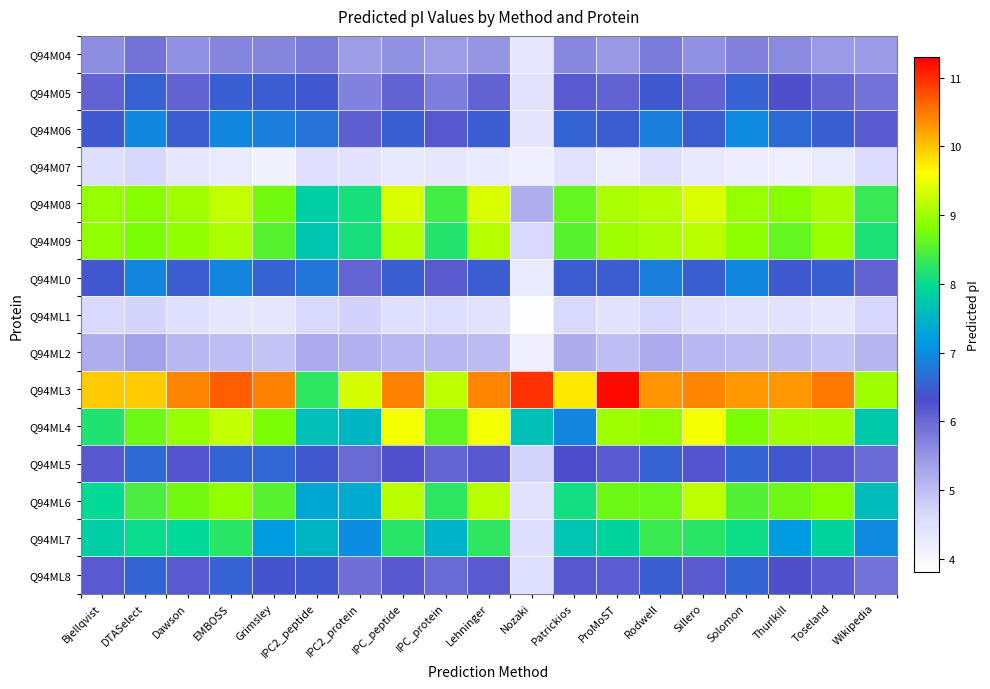

Reading left to right, list all the values displayed in this chart.

Q94M04: Bjellqvist=5.6	DTASelect=5.9	Dawson=5.5	EMBOSS=5.7	Grimsley=5.7	IPC2_peptide=5.8	IPC2_protein=5.4	IPC_peptide=5.5	IPC_protein=5.4	Lehninger=5.5	Nozaki=4.3	Patrickios=5.7	ProMoST=5.5	Rodwell=5.8	Sillero=5.5	Solomon=5.7	Thurlkill=5.6	Toseland=5.5	Wikipedia=5.5
Q94M05: Bjellqvist=6.1	DTASelect=6.5	Dawson=6.1	EMBOSS=6.5	Grimsley=6.5	IPC2_peptide=6.4	IPC2_protein=5.7	IPC_peptide=6.1	IPC_protein=5.8	Lehninger=6.1	Nozaki=4.4	Patrickios=6.1	ProMoST=6.1	Rodwell=6.4	Sillero=6.1	Solomon=6.5	Thurlkill=6.3	Toseland=6.1	Wikipedia=5.9
Q94M06: Bjellqvist=6.5	DTASelect=6.9	Dawson=6.5	EMBOSS=6.9	Grimsley=6.8	IPC2_peptide=6.7	IPC2_protein=6.1	IPC_peptide=6.5	IPC_protein=6.2	Lehninger=6.5	Nozaki=4.4	Patrickios=6.6	ProMoST=6.5	Rodwell=6.9	Sillero=6.5	Solomon=7.0	Thurlkill=6.6	Toseland=6.5	Wikipedia=6.2
Q94M07: Bjellqvist=4.5	DTASelect=4.7	Dawson=4.3	EMBOSS=4.3	Grimsley=4.1	IPC2_peptide=4.5	IPC2_protein=4.4	IPC_peptide=4.3	IPC_protein=4.4	Lehninger=4.3	Nozaki=4.2	Patrickios=4.4	ProMoST=4.2	Rodwell=4.5	Sillero=4.3	Solomon=4.2	Thurlkill=4.2	Toseland=4.2	Wikipedia=4.6
Q94M08: Bjellqvist=8.9	DTASelect=8.8	Dawson=9.0	EMBOSS=9.2	Grimsley=8.7	IPC2_peptide=7.8	IPC2_protein=8.1	IPC_peptide=9.4	IPC_protein=8.4	Lehninger=9.4	Nozaki=5.2	Patrickios=8.6	ProMoST=9.1	Rodwell=9.2	Sillero=9.4	Solomon=8.9	Thurlkill=8.9	Toseland=9.1	Wikipedia=8.3
Q94M09: Bjellqvist=8.9	DTASelect=8.8	Dawson=8.9	EMBOSS=9.1	Grimsley=8.5	IPC2_peptide=7.7	IPC2_protein=8.1	IPC_peptide=9.2	IPC_protein=8.2	Lehninger=9.2	Nozaki=4.6	Patrickios=8.5	ProMoST=9.0	Rodwell=9.1	Sillero=9.2	Solomon=8.9	Thurlkill=8.6	Toseland=9.0	Wikipedia=8.2
Q94ML0: Bjellqvist=6.4	DTASelect=6.9	Dawson=6.5	EMBOSS=6.9	Grimsley=6.5	IPC2_peptide=6.7	IPC2_protein=6.0	IPC_peptide=6.5	IPC_protein=6.2	Lehninger=6.5	Nozaki=4.3	Patrickios=6.5	ProMoST=6.5	Rodwell=6.9	Sillero=6.5	Solomon=6.9	Thurlkill=6.4	Toseland=6.5	Wikipedia=6.1
Q94ML1: Bjellqvist=4.6	DTASelect=4.7	Dawson=4.5	EMBOSS=4.4	Grimsley=4.3	IPC2_peptide=4.6	IPC2_protein=4.7	IPC_peptide=4.5	IPC_protein=4.5	Lehninger=4.4	Nozaki=3.8	Patrickios=4.6	ProMoST=4.4	Rodwell=4.7	Sillero=4.5	Solomon=4.4	Thurlkill=4.4	Toseland=4.3	Wikipedia=4.7
Q94ML2: Bjellqvist=5.2	DTASelect=5.3	Dawson=5.1	EMBOSS=5.0	Grimsley=4.9	IPC2_peptide=5.2	IPC2_protein=5.2	IPC_peptide=5.1	IPC_protein=5.1	Lehninger=5.0	Nozaki=4.2	Patrickios=5.2	ProMoST=5.0	Rodwell=5.3	Sillero=5.1	Solomon=5.0	Thurlkill=5.0	Toseland=4.9	Wikipedia=5.1
Q94ML3: Bjellqvist=10.0	DTASelect=10.0	Dawson=10.4	EMBOSS=10.7	Grimsley=10.4	IPC2_peptide=8.3	IPC2_protein=9.3	IPC_peptide=10.4	IPC_protein=9.2	Lehninger=10.4	Nozaki=10.9	Patrickios=9.8	ProMoST=11.2	Rodwell=10.3	Sillero=10.4	Solomon=10.3	Thurlkill=10.3	Toseland=10.5	Wikipedia=9.0
Q94ML4: Bjellqvist=8.2	DTASelect=8.7	Dawson=8.9	EMBOSS=9.2	Grimsley=8.8	IPC2_peptide=7.6	IPC2_protein=7.5	IPC_peptide=9.5	IPC_protein=8.6	Lehninger=9.6	Nozaki=7.7	Patrickios=6.9	ProMoST=9.0	Rodwell=8.9	Sillero=9.6	Solomon=8.8	Thurlkill=9.0	Toseland=9.0	Wikipedia=7.8
Q94ML5: Bjellqvist=6.2	DTASelect=6.6	Dawson=6.2	EMBOSS=6.6	Grimsley=6.6	IPC2_peptide=6.4	IPC2_protein=6.0	IPC_peptide=6.2	IPC_protein=6.0	Lehninger=6.2	Nozaki=4.7	Patrickios=6.3	ProMoST=6.2	Rodwell=6.5	Sillero=6.2	Solomon=6.6	Thurlkill=6.4	Toseland=6.2	Wikipedia=6.0
Q94ML6: Bjellqvist=8.0	DTASelect=8.4	Dawson=8.7	EMBOSS=8.9	Grimsley=8.5	IPC2_peptide=7.3	IPC2_protein=7.4	IPC_peptide=9.2	IPC_protein=8.3	Lehninger=9.2	Nozaki=4.4	Patrickios=8.1	ProMoST=8.7	Rodwell=8.6	Sillero=9.2	Solomon=8.5	Thurlkill=8.7	Toseland=8.8	Wikipedia=7.6
Q94ML7: Bjellqvist=7.8	DTASelect=8.0	Dawson=8.0	EMBOSS=8.2	Grimsley=7.2	IPC2_peptide=7.5	IPC2_protein=7.0	IPC_peptide=8.2	IPC_protein=7.5	Lehninger=8.3	Nozaki=4.5	Patrickios=7.7	ProMoST=7.9	Rodwell=8.4	Sillero=8.2	Solomon=8.1	Thurlkill=7.2	Toseland=7.9	Wikipedia=7.0
Q94ML8: Bjellqvist=6.1	DTASelect=6.6	Dawson=6.2	EMBOSS=6.5	Grimsley=6.4	IPC2_peptide=6.4	IPC2_protein=5.9	IPC_peptide=6.2	IPC_protein=6.0	Lehninger=6.2	Nozaki=4.5	Patrickios=6.2	ProMoST=6.1	Rodwell=6.5	Sillero=6.2	Solomon=6.6	Thurlkill=6.3	Toseland=6.2	Wikipedia=5.9